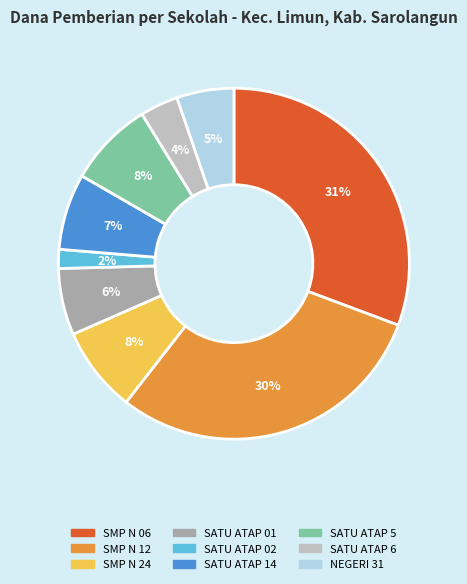

How many slices are in this pie chart?

9